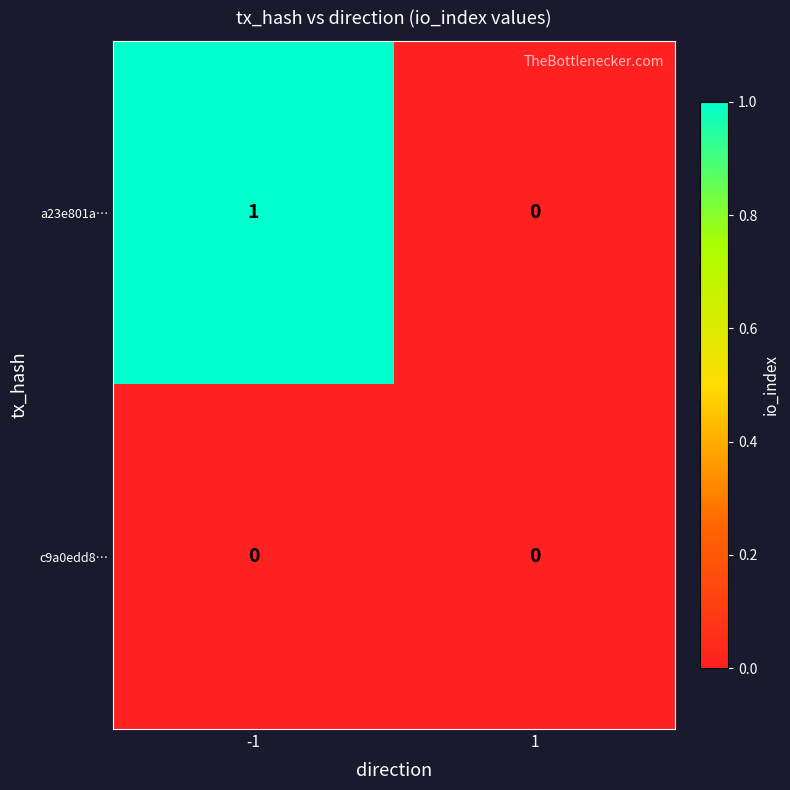

Which label corresponds to the largest value in the chart?

-1